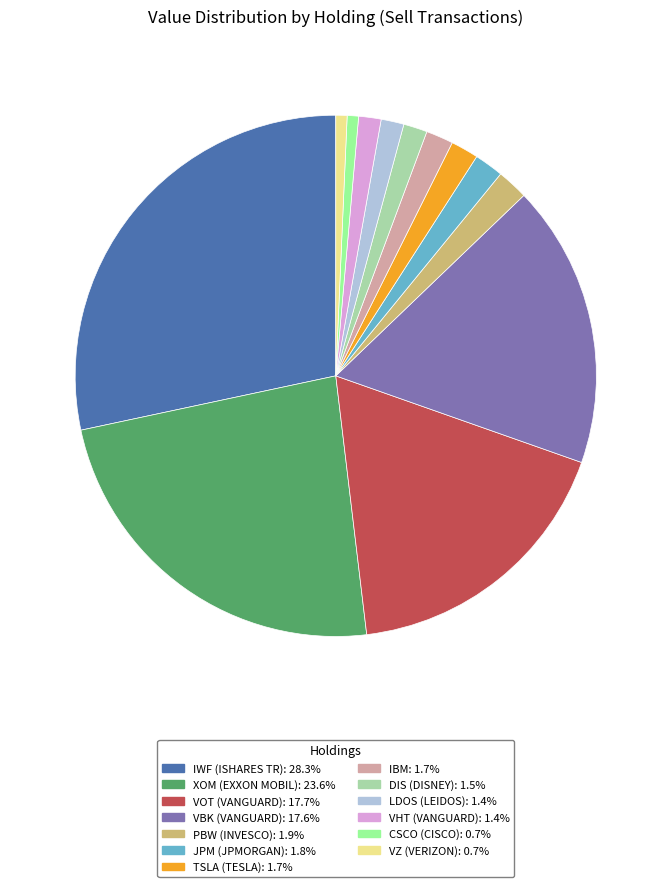

Is the sum of LDOS (LEIDOS) and VOT (VANGUARD) greater than half?

No